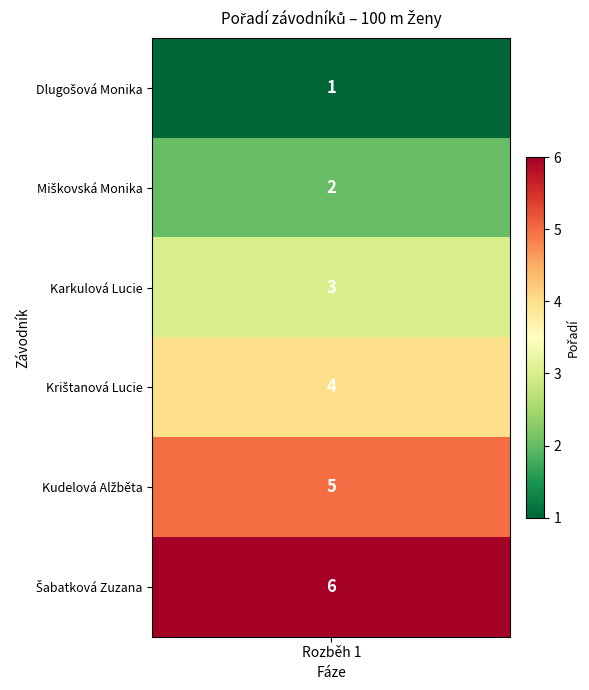

Reading left to right, list all the values displayed in this chart.

values=1	1=2	2=3	3=4	4=5	5=6